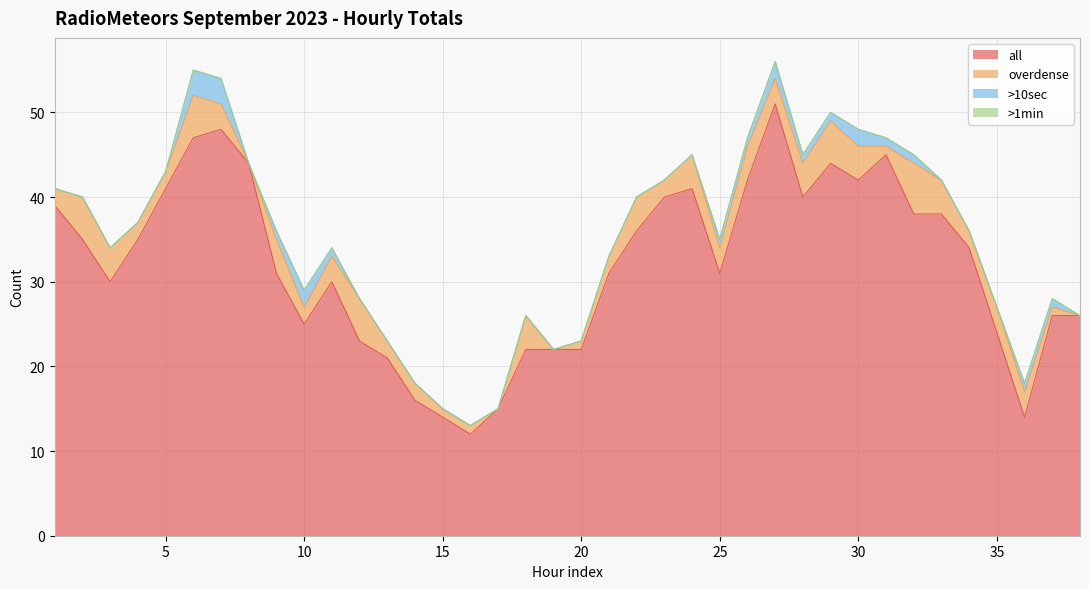

Is the value of >10sec at 33 greater than the value of overdense at 21?

No